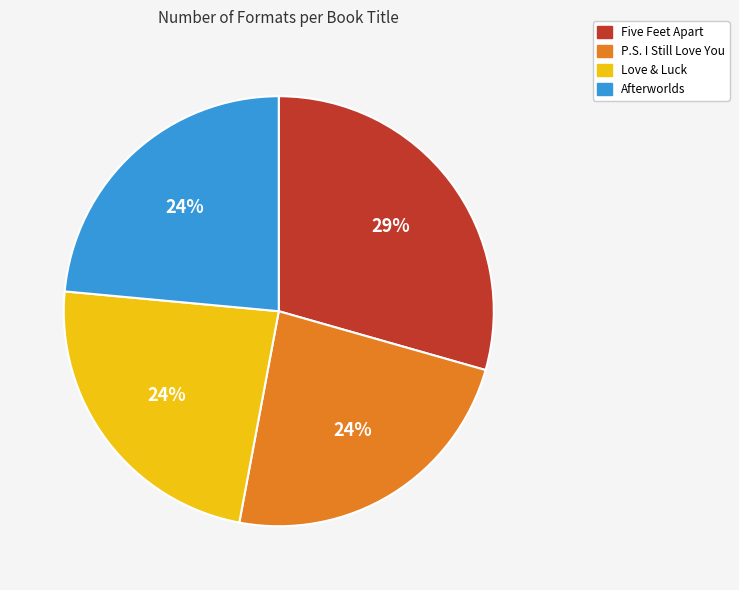

Does any single category account for the majority?

No